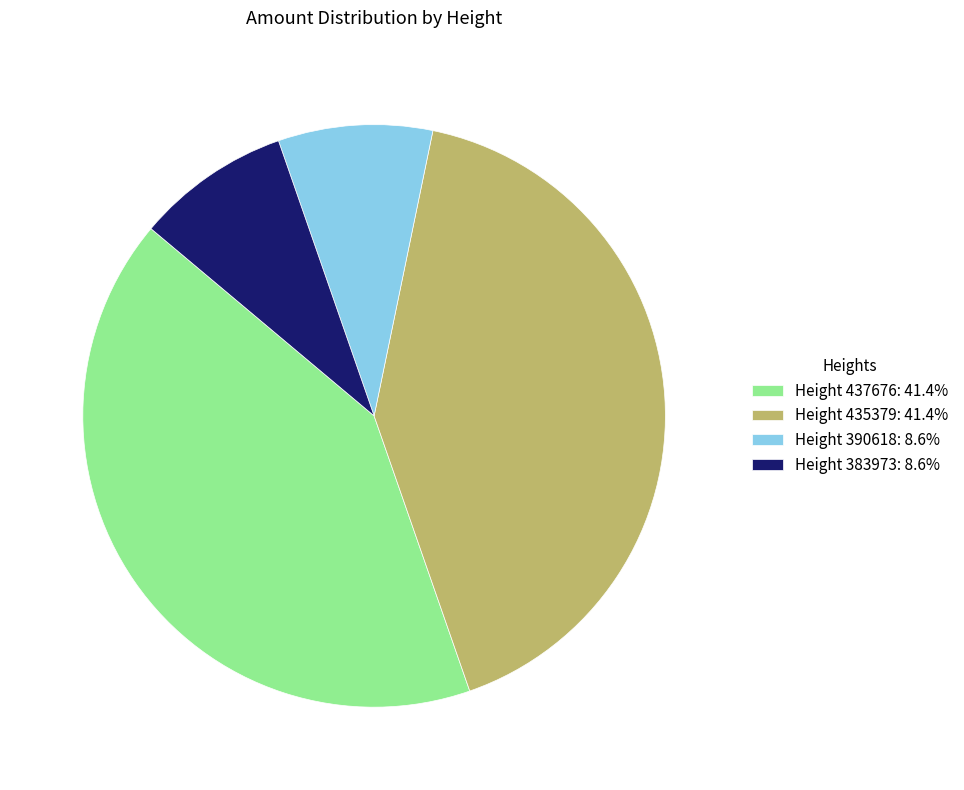

What is the ratio of the value at Height 435379: 41.4% to the value at Height 390618: 8.6%?

4.8